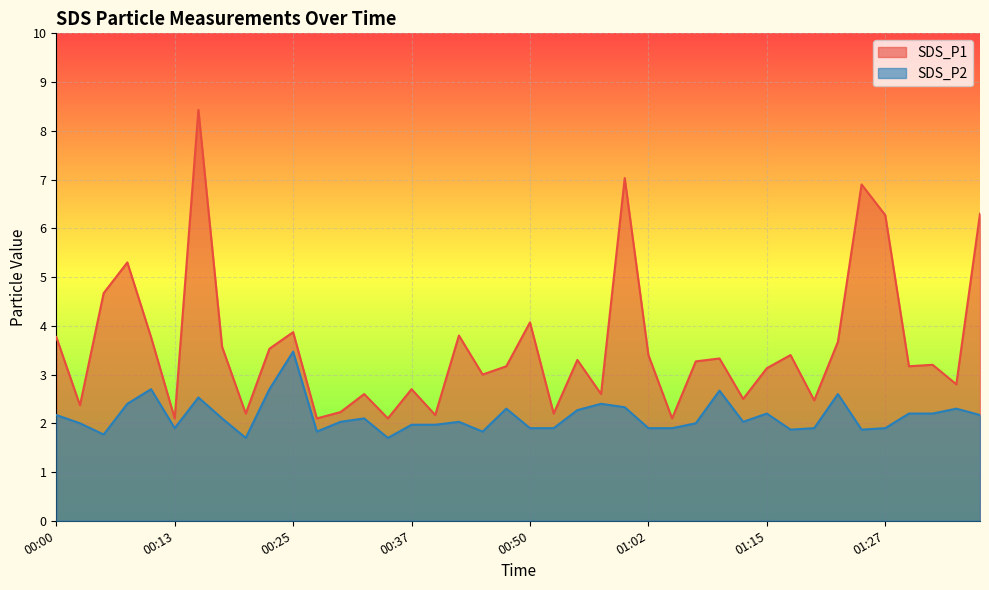

Where is SDS_P2 nearest to the value 2?

00:03